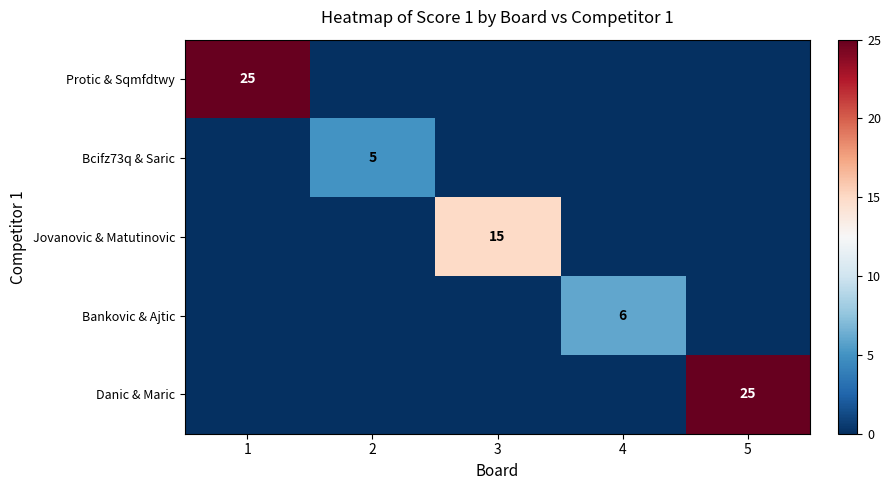

At how many categories does at least one series exceed 12?

3